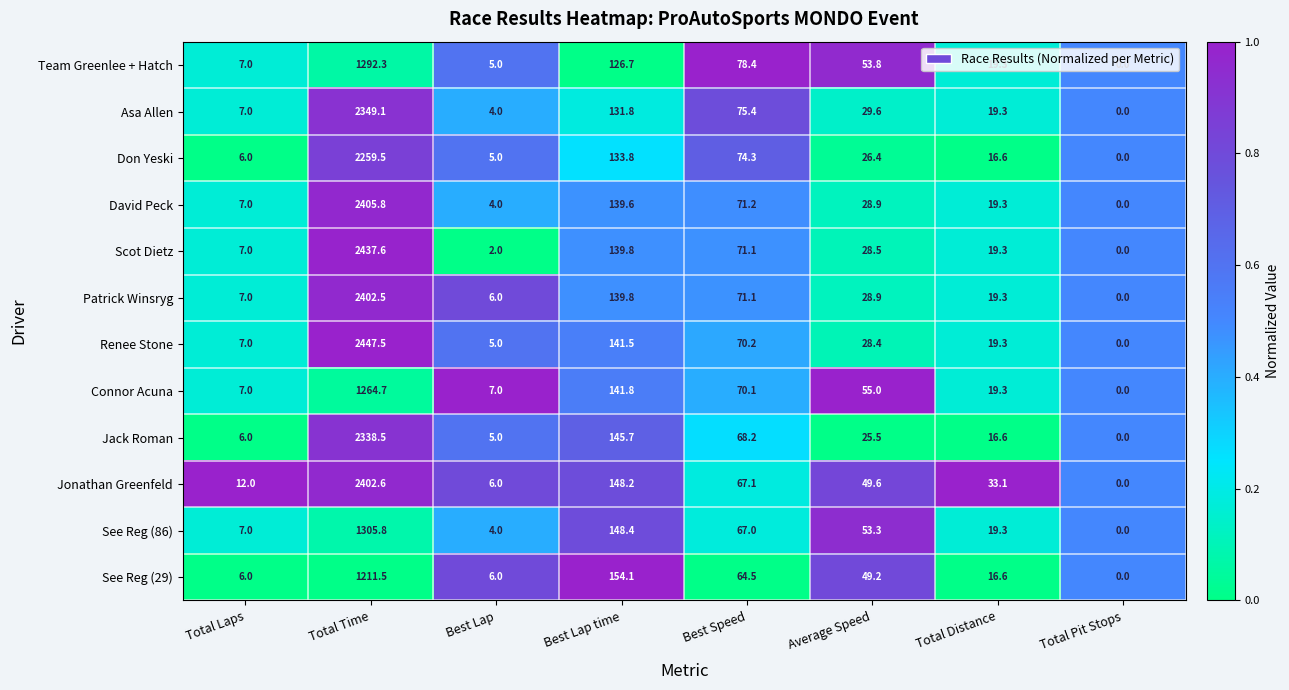

What is the approximate value of See Reg (29) at Average Speed?

49.2